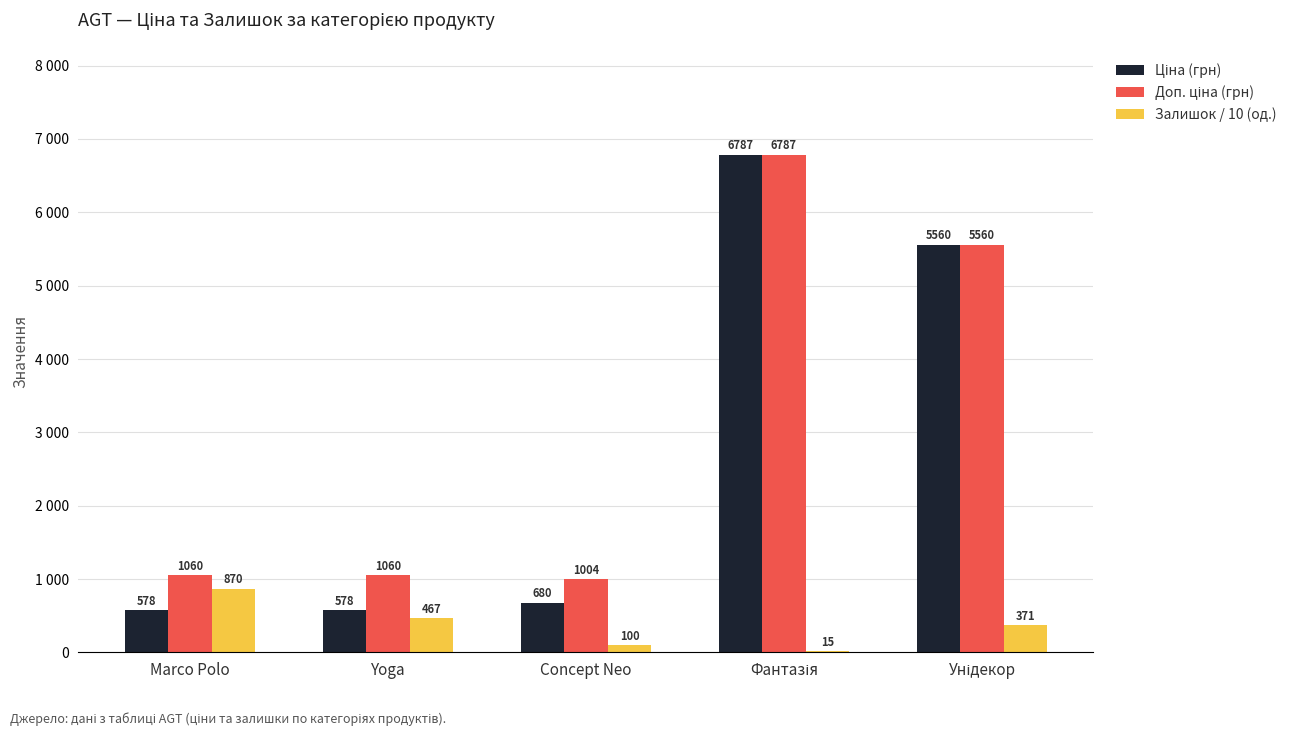

What is the total value across all series at Marco Polo?

2508.2